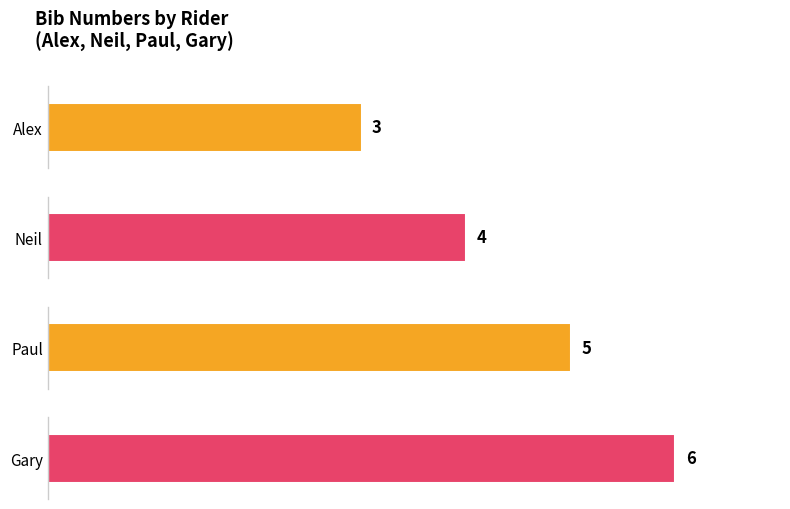

Rank the categories by value from highest to lowest.

Gary, Paul, Neil, Alex